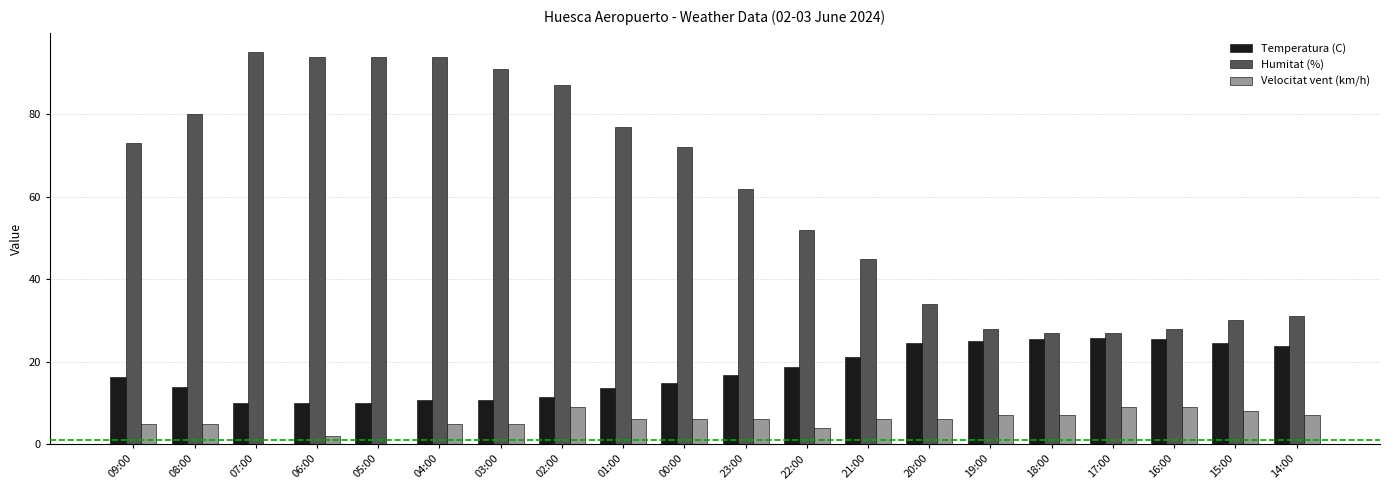

Count the Velocitat vent (km/h) values in the range 5 to 7.

12